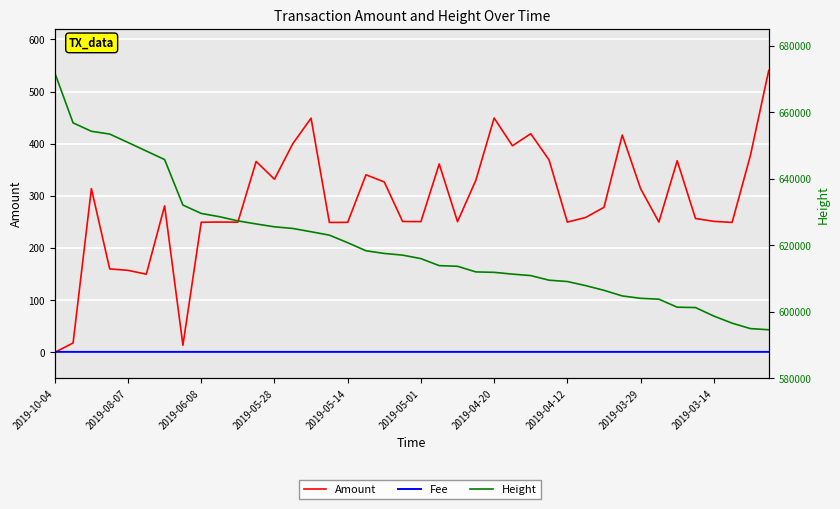

Does the chart display data point markers on the line(s)?

No